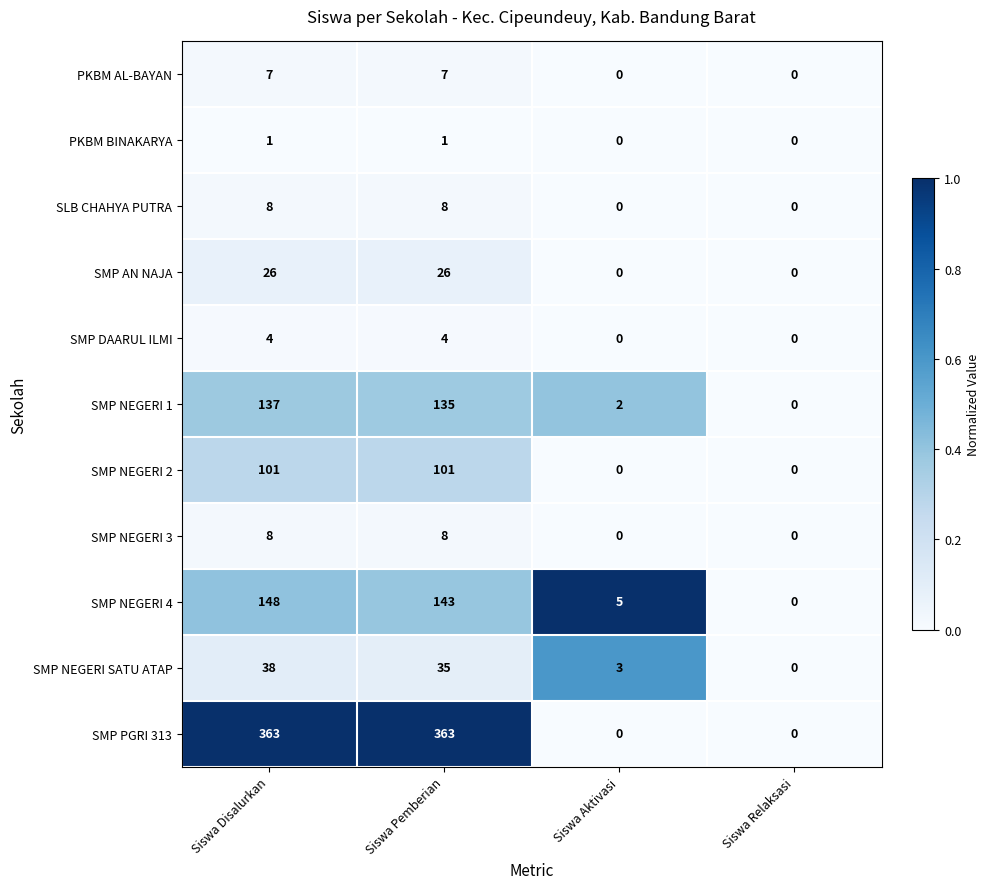

Rank the categories by SMP NEGERI SATU ATAP value from highest to lowest.

Siswa Disalurkan, Siswa Pemberian, Siswa Aktivasi, Siswa Relaksasi